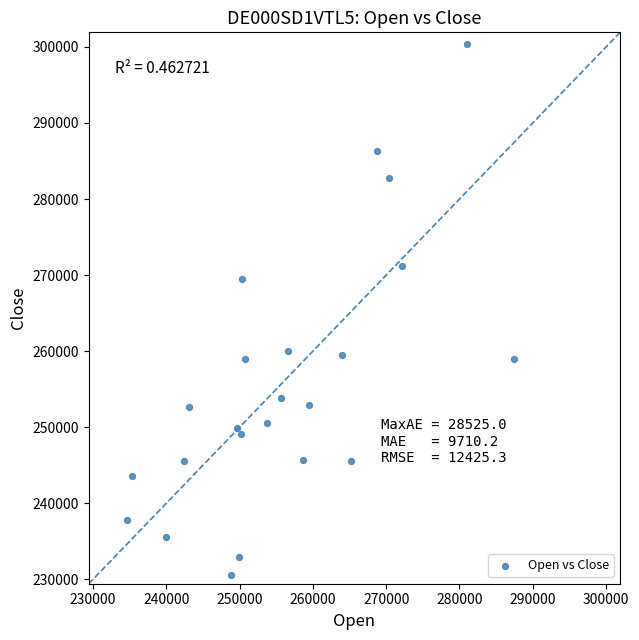

What Y value in the scatter plot is closest to 265495?

269545